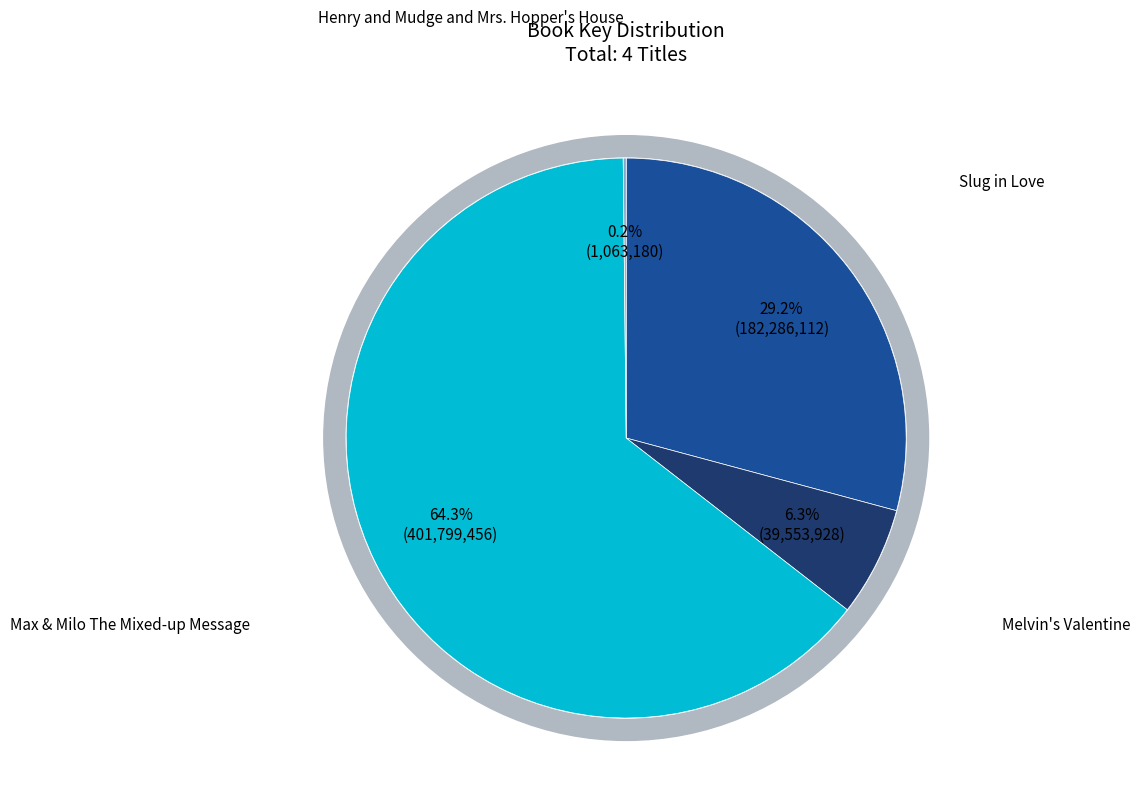

Which category has the biggest portion of the pie?

Max & Milo The Mixed-up Message